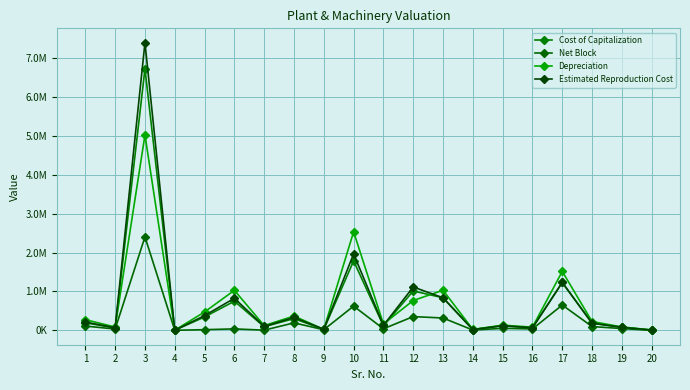

What is the total value across all series at 16?

245771.5